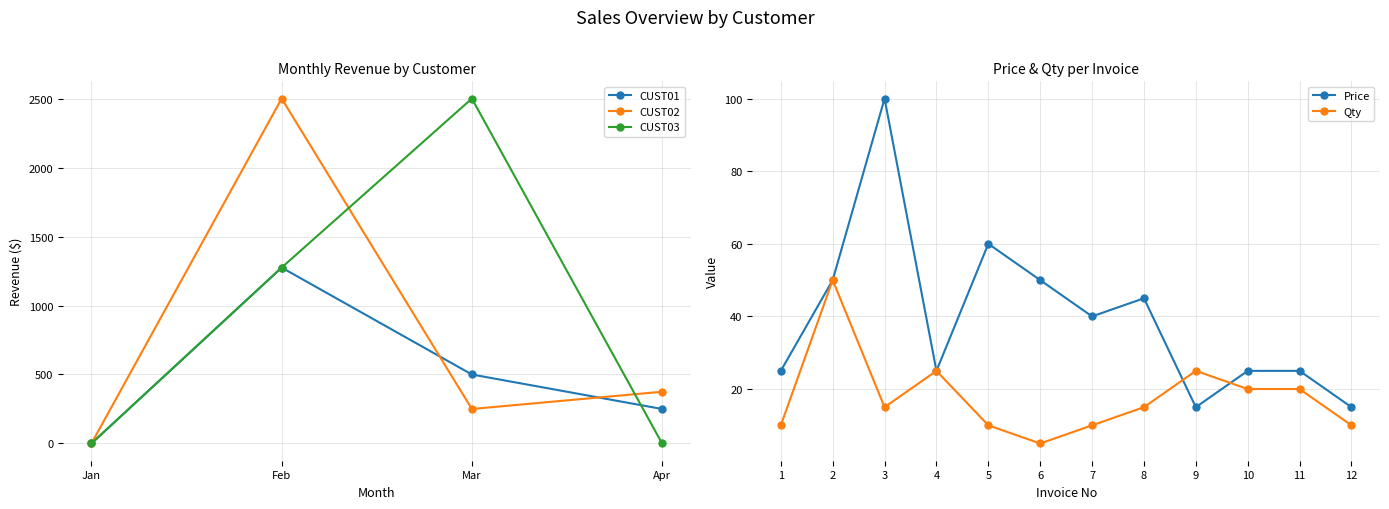

The Qty series shows 16 at 12. True or false?

False